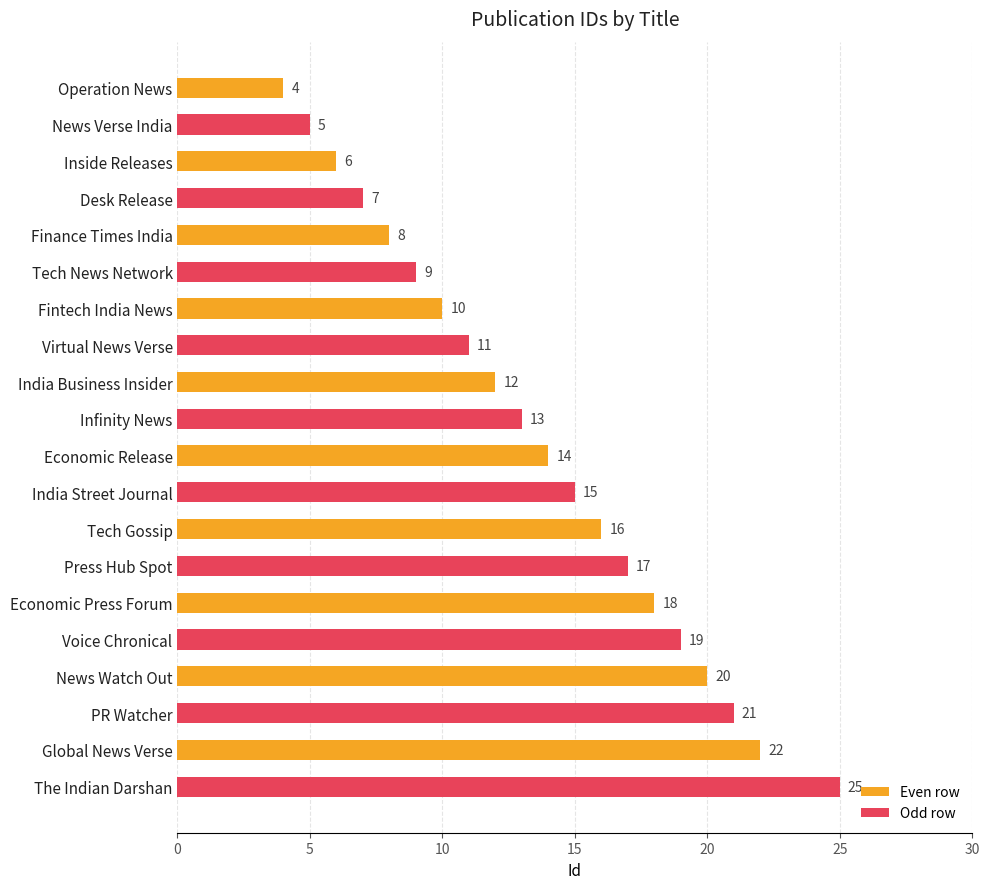

Are the bars horizontal?

Yes